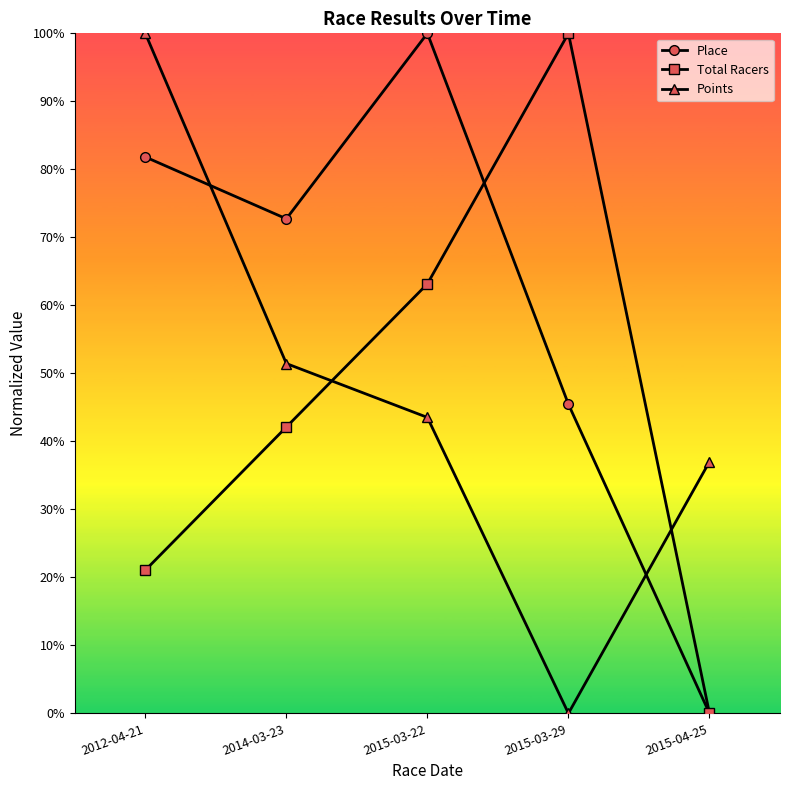

Which label corresponds to the smallest value in the chart?

2015-04-25